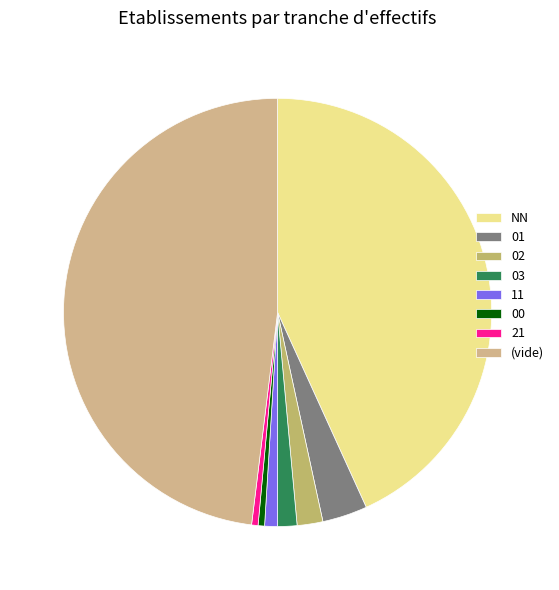

The NN slice represents 43% of the pie. True or false?

True